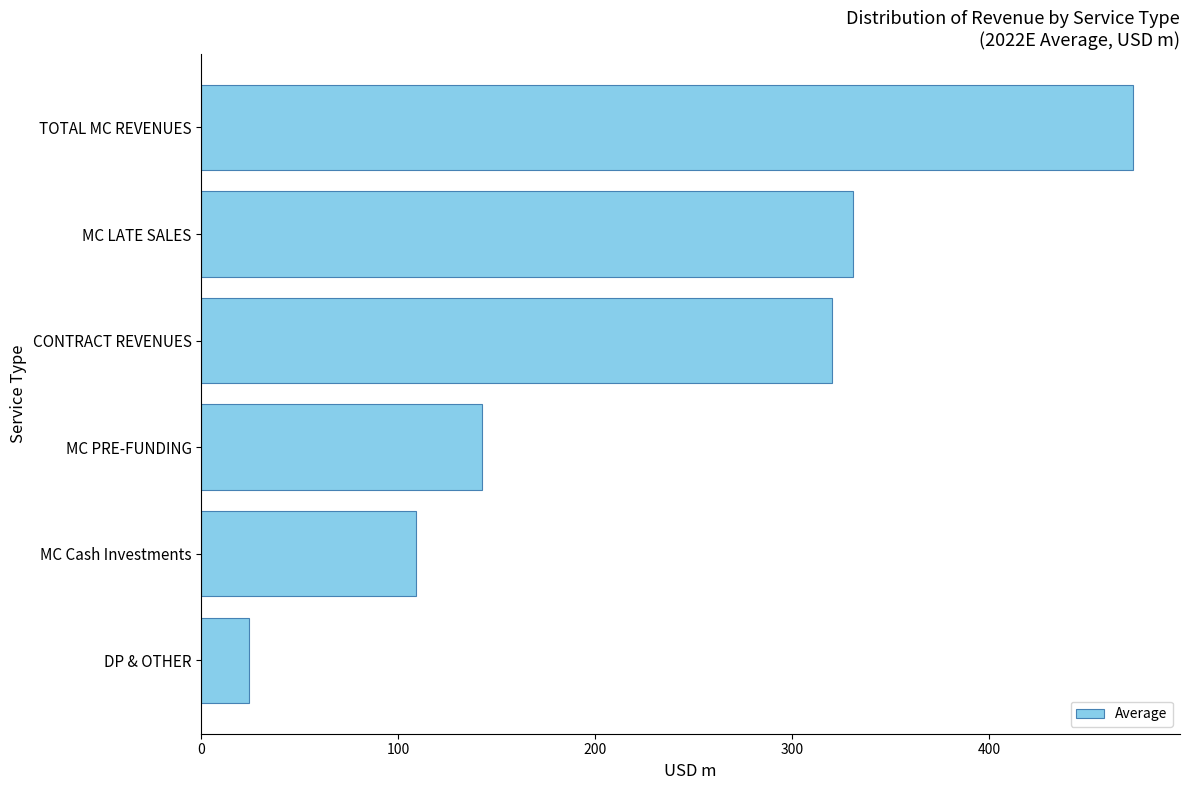

What is the sum of all values?

1400.4